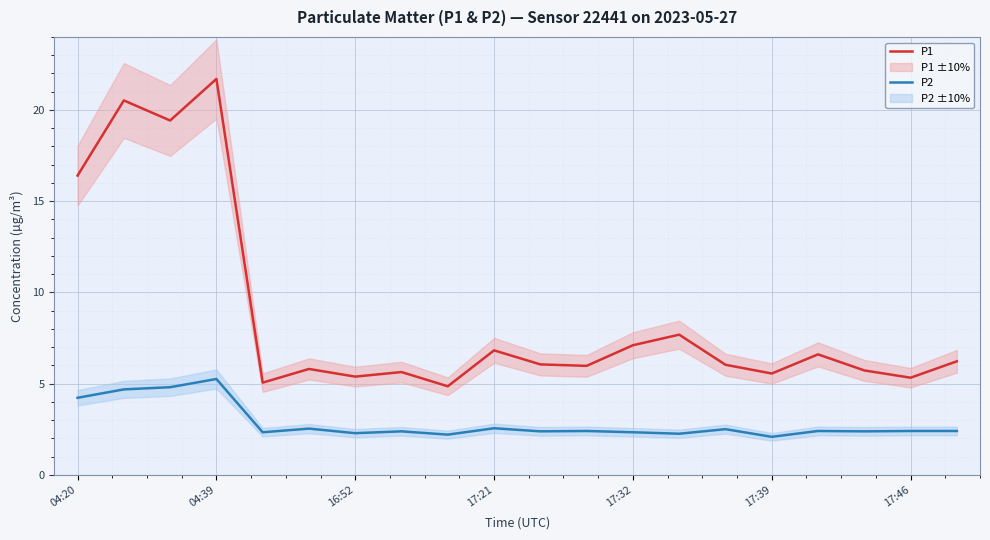

At how many categories does at least one series exceed 6?

11